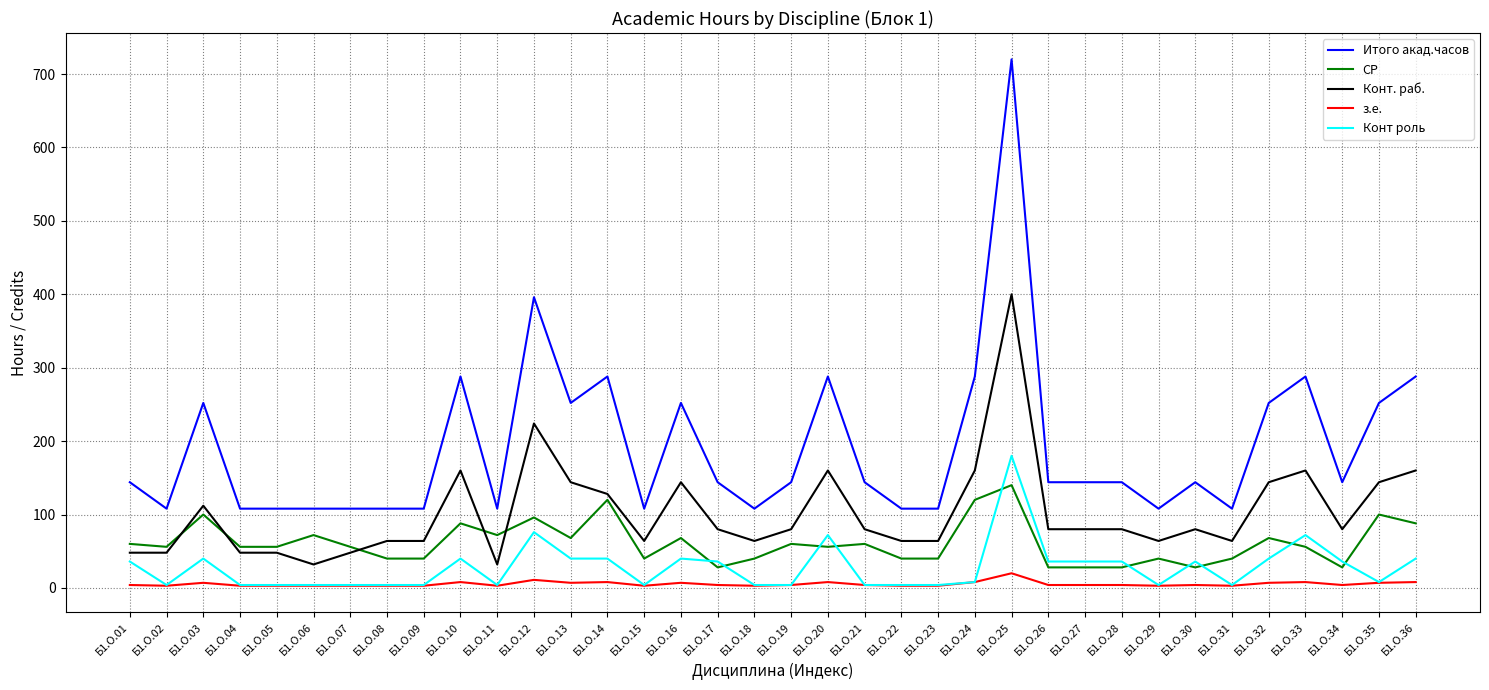

What is the difference between the highest and lowest values at Б1.О.35?

245